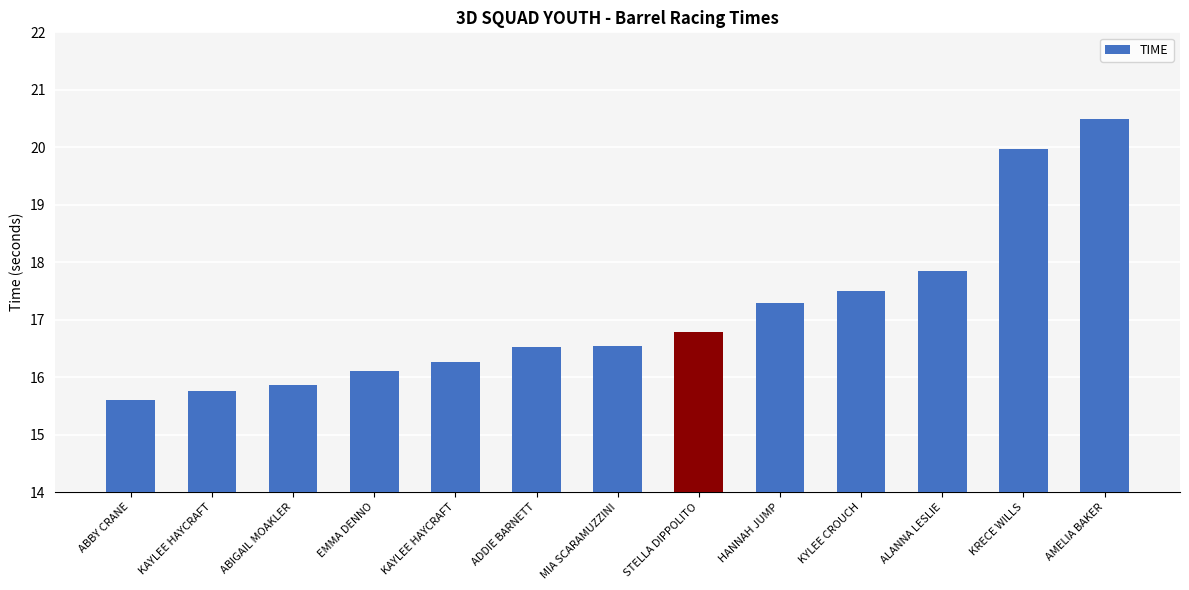

How many series are shown in this chart?

1